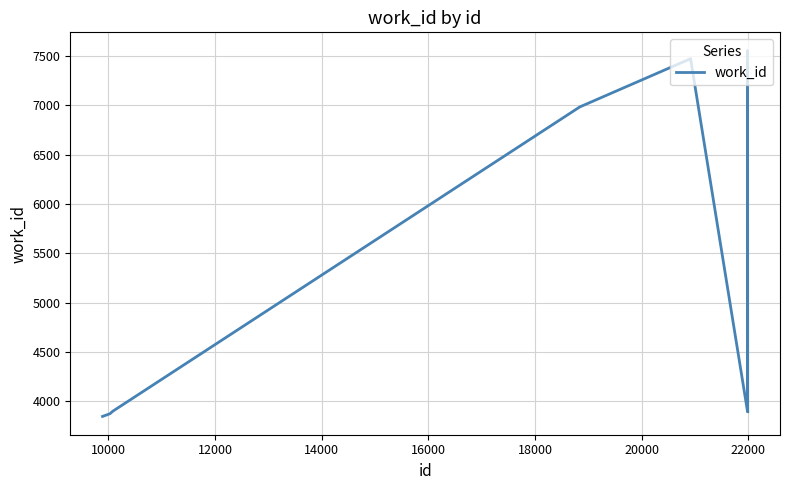

What is the average value?

4920